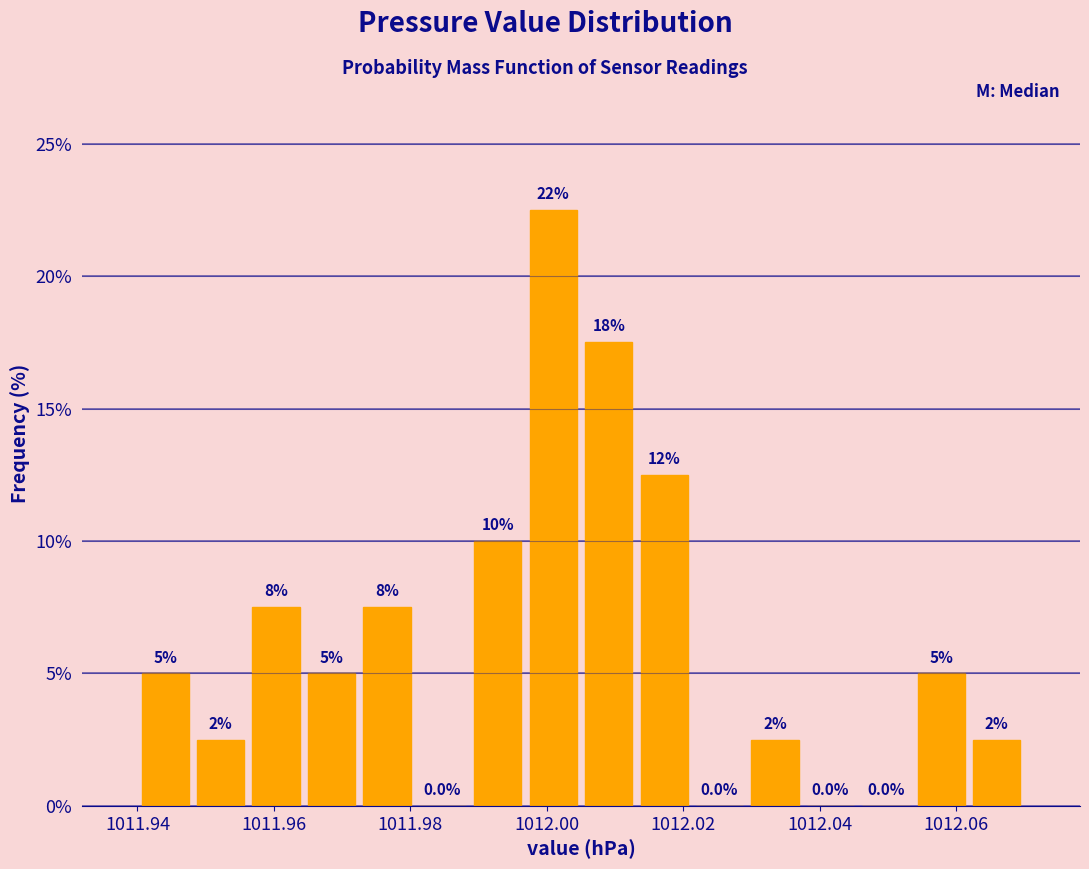

Over which range of the x-axis is the bar tallest?

1011.996 to 1012.006